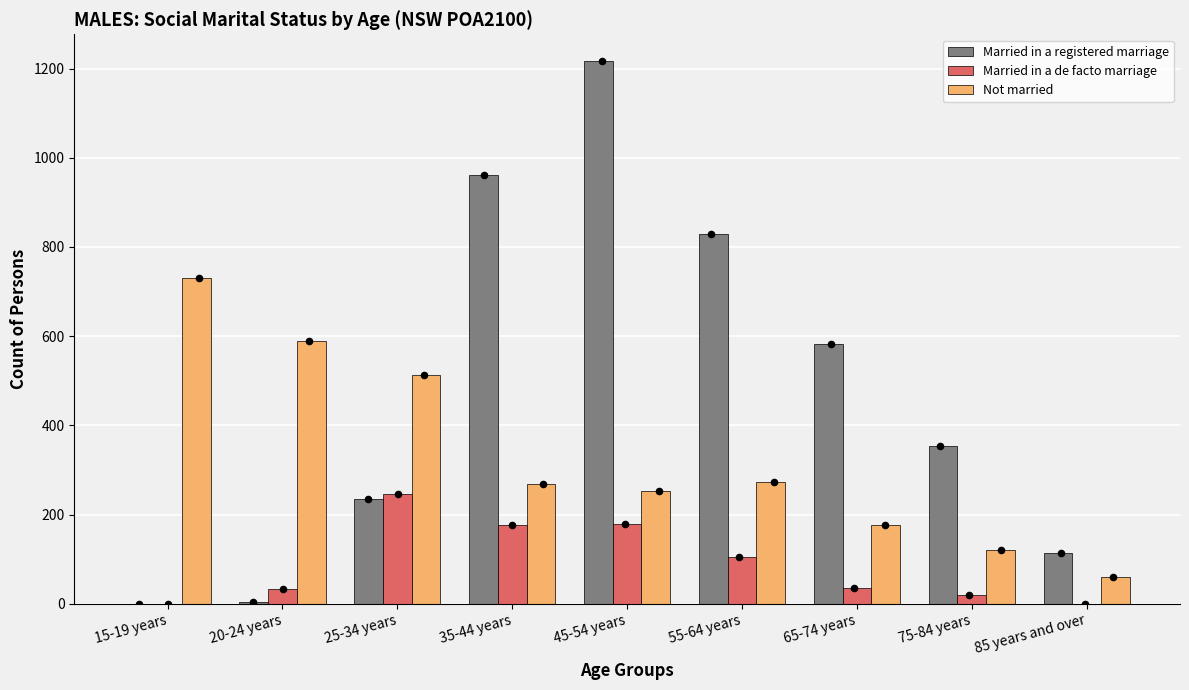

What are all the series names shown in the legend?

Married in a registered marriage, Married in a de facto marriage, Not married